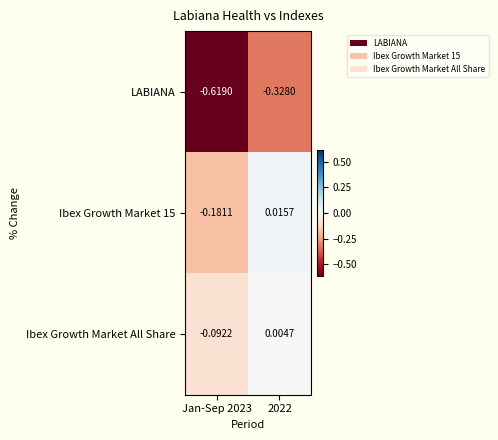

Is the value of LABIANA at Jan-Sep 2023 greater than the value of Ibex Growth Market 15 at 2022?

No